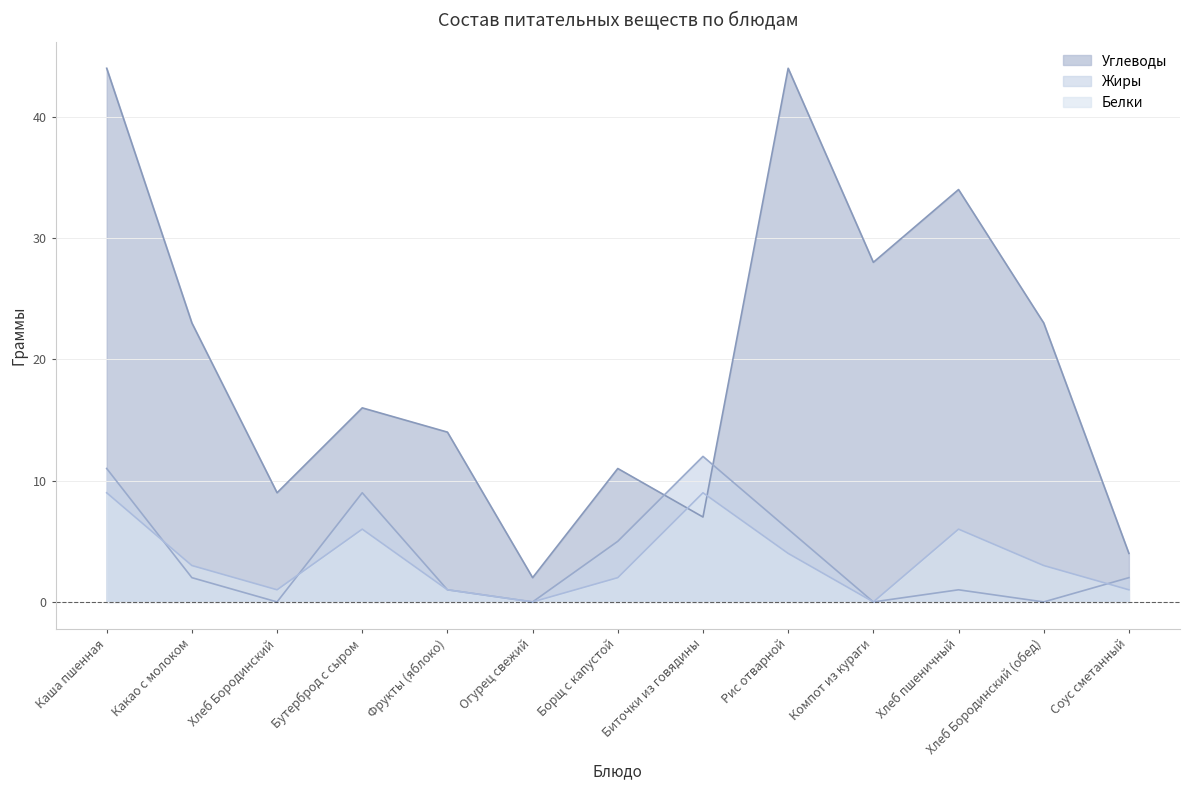

True or false: Белки has a value of 2 at Борщ с капустой.

True